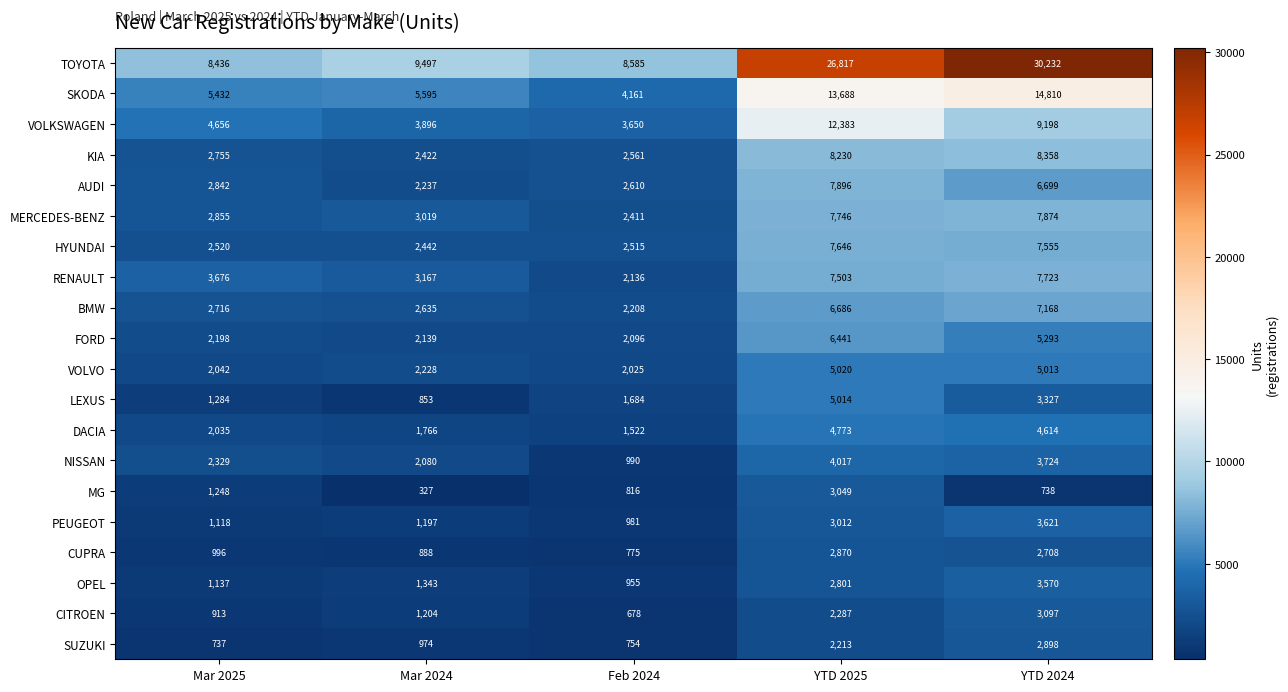

What is the total value across all series at Feb 2024?

44113